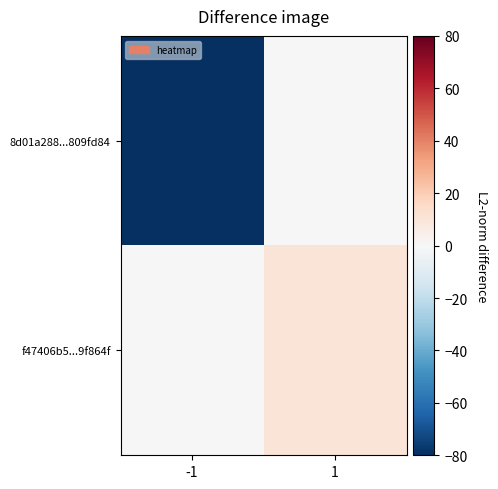

What is the spread (max minus min) of values at -1?

80